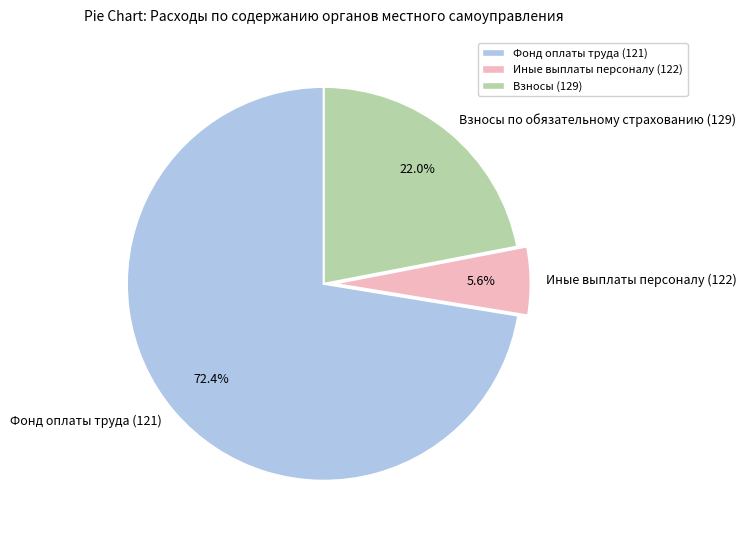

Approximately how many times larger is the value at Взносы по обязательному страхованию (129) compared to Фонд оплаты труда (121)?

0.3